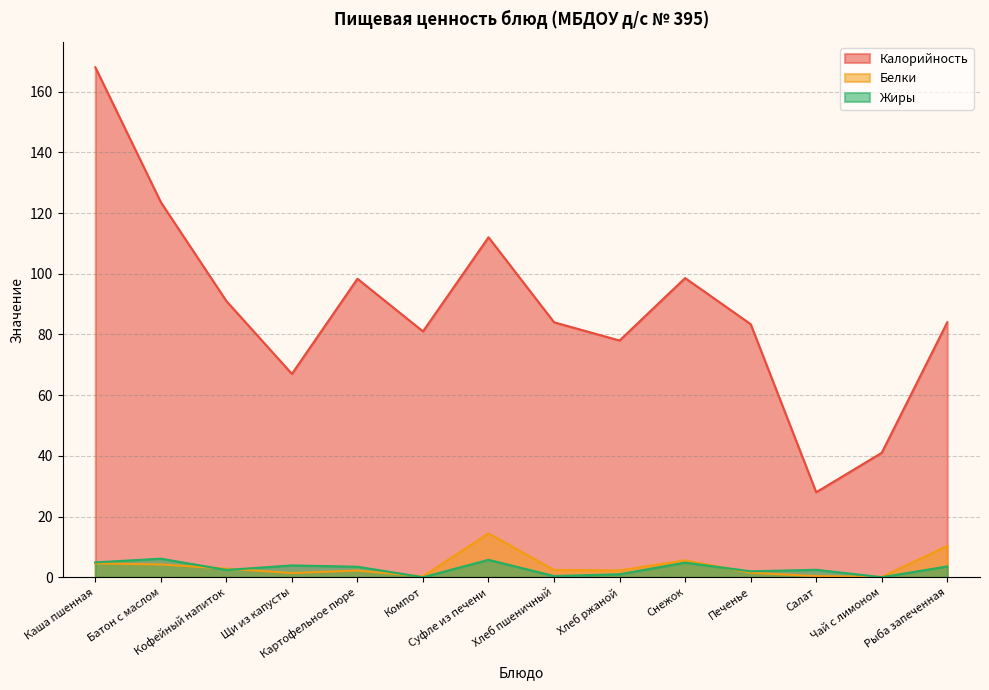

True or false: Калорийность and Белки intersect in this chart.

False